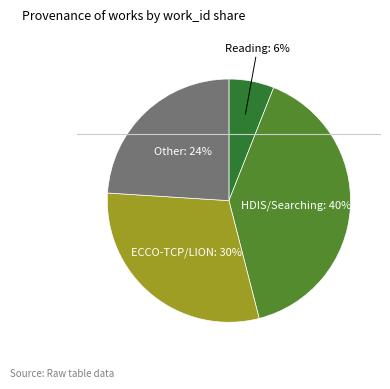

To the nearest percent, what is the difference between the largest and smallest slice percentages?

34%